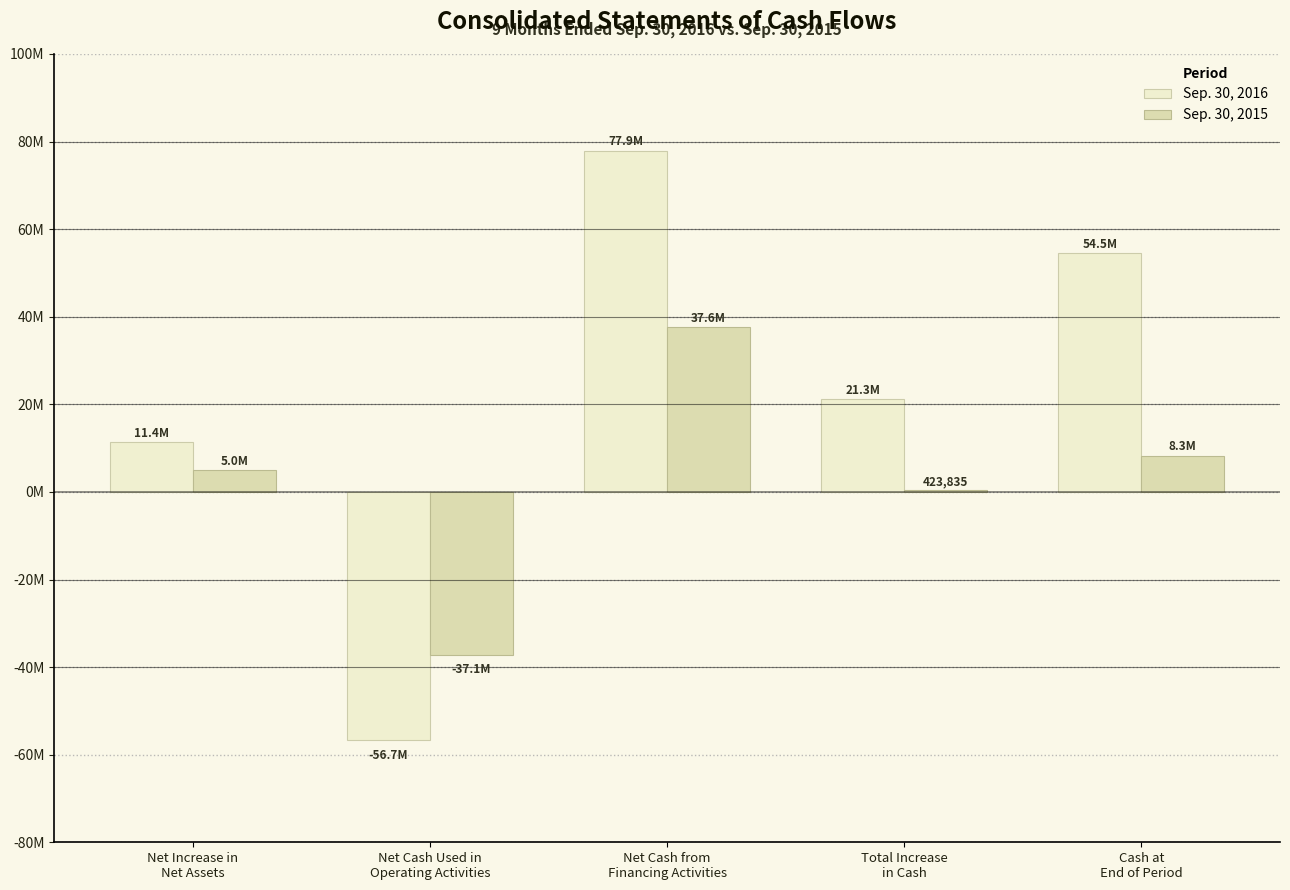

What is the sum of the Sep. 30, 2016 values at Net Increase in
Net Assets and Total Increase
in Cash?

32691587